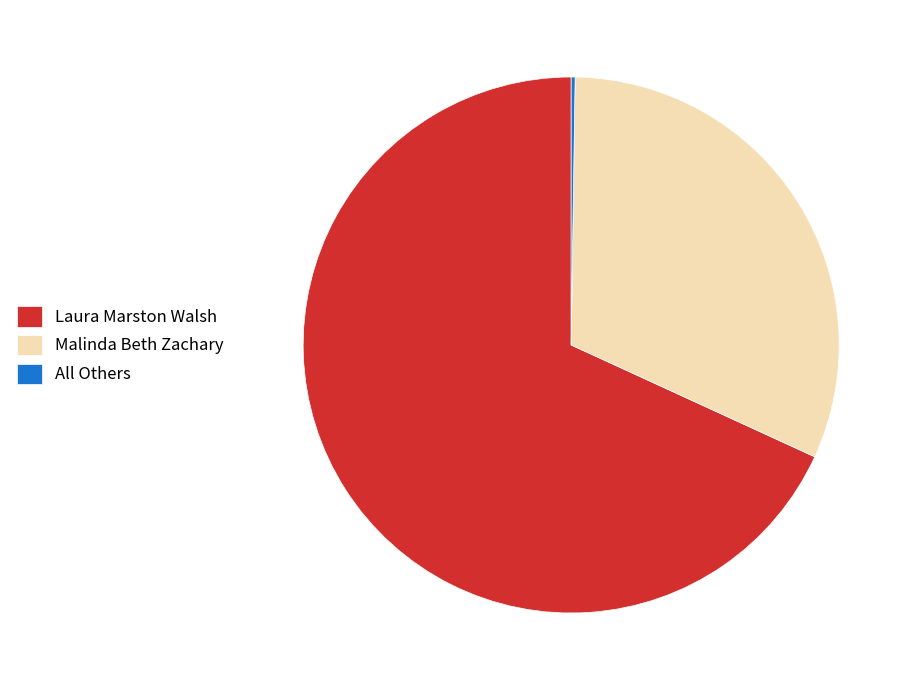

The Malinda Beth Zachary slice represents 26% of the pie. True or false?

False